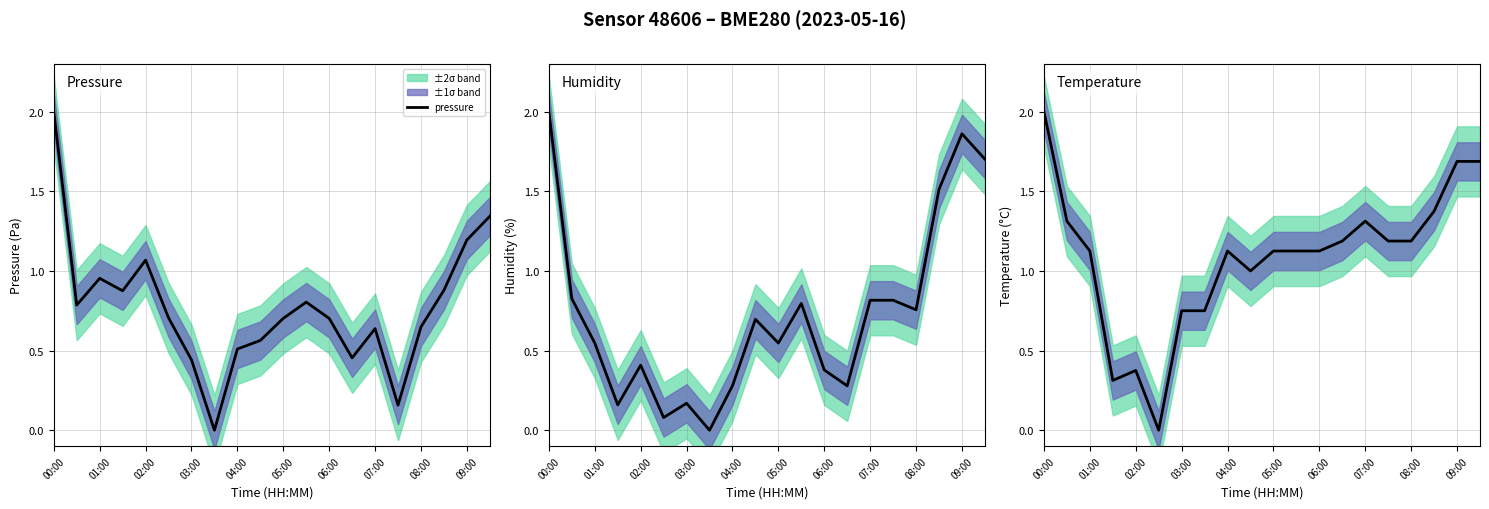

Reading left to right, transcribe all the data shown in this chart.

pressure: 2.0	0.8	1.0	0.9	1.1	0.7	0.4	0.0	0.5	0.6	0.7	0.8	0.7	0.5	0.6	0.2	0.6	0.9	1.2	1.3
humidity: 2.0	0.8	0.5	0.2	0.4	0.1	0.2	0.0	0.3	0.7	0.5	0.8	0.4	0.3	0.8	0.8	0.8	1.5	1.9	1.7
temperature: 2.0	1.3	1.1	0.3	0.4	0.0	0.7	0.7	1.1	1.0	1.1	1.1	1.1	1.2	1.3	1.2	1.2	1.4	1.7	1.7